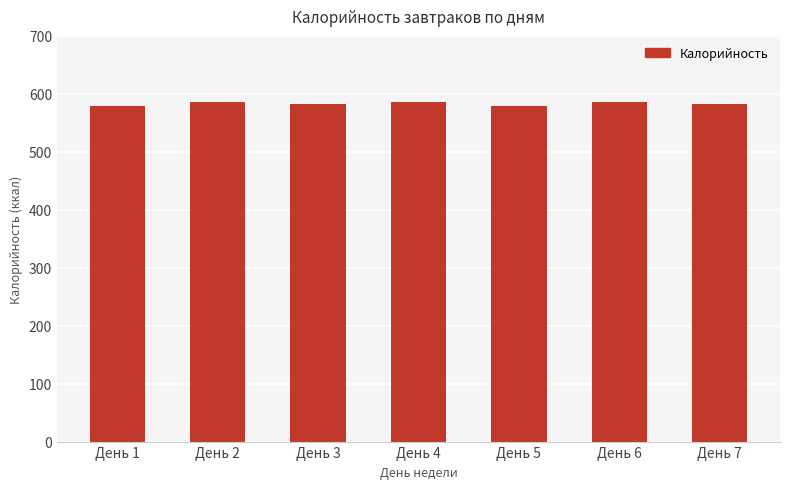

What is the ratio of the value at День 7 to the value at День 3?

1.0